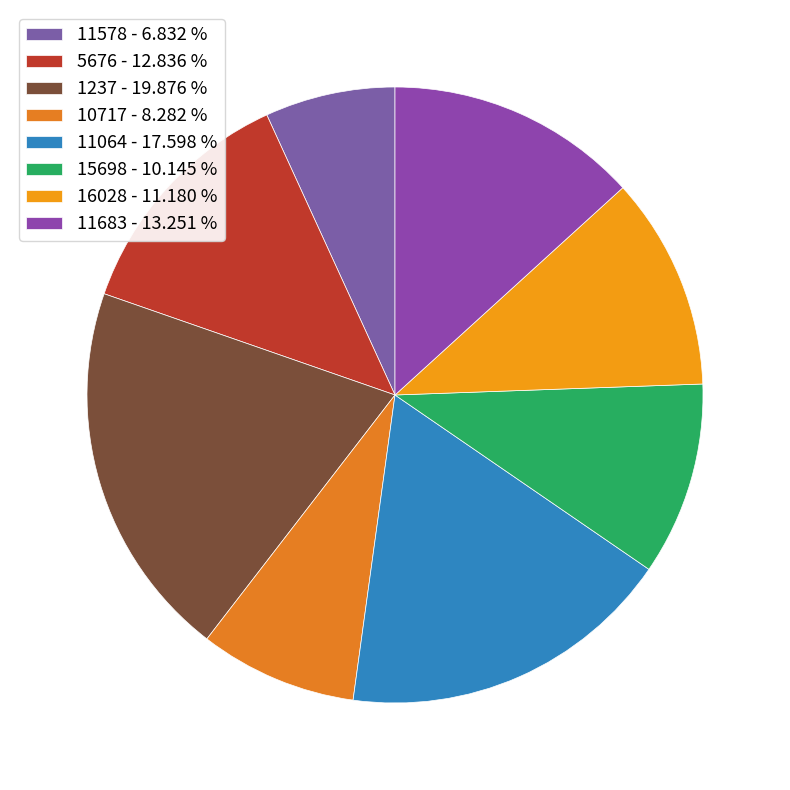

Count the number of slices in the pie.

8